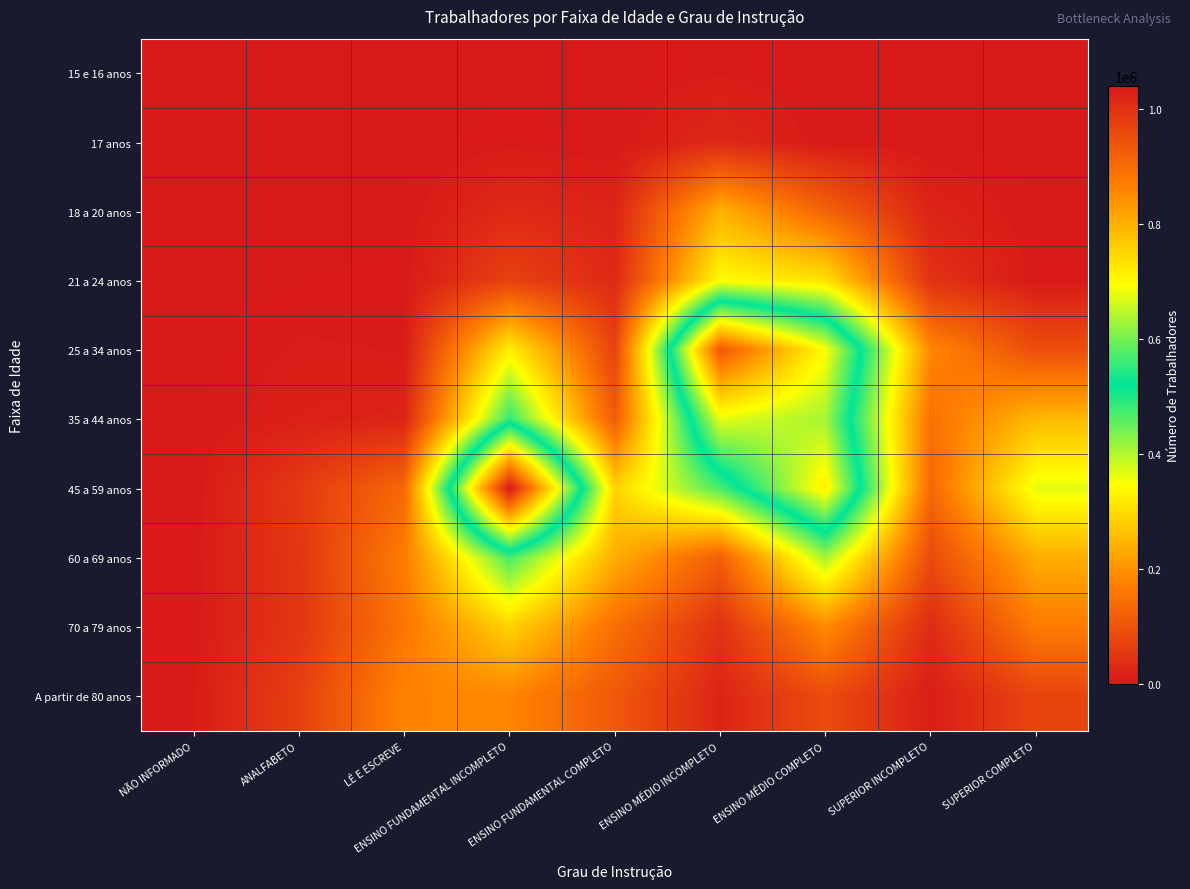

Between ENSINO FUNDAMENTAL COMPLETO and SUPERIOR COMPLETO, which is larger?

ENSINO FUNDAMENTAL COMPLETO